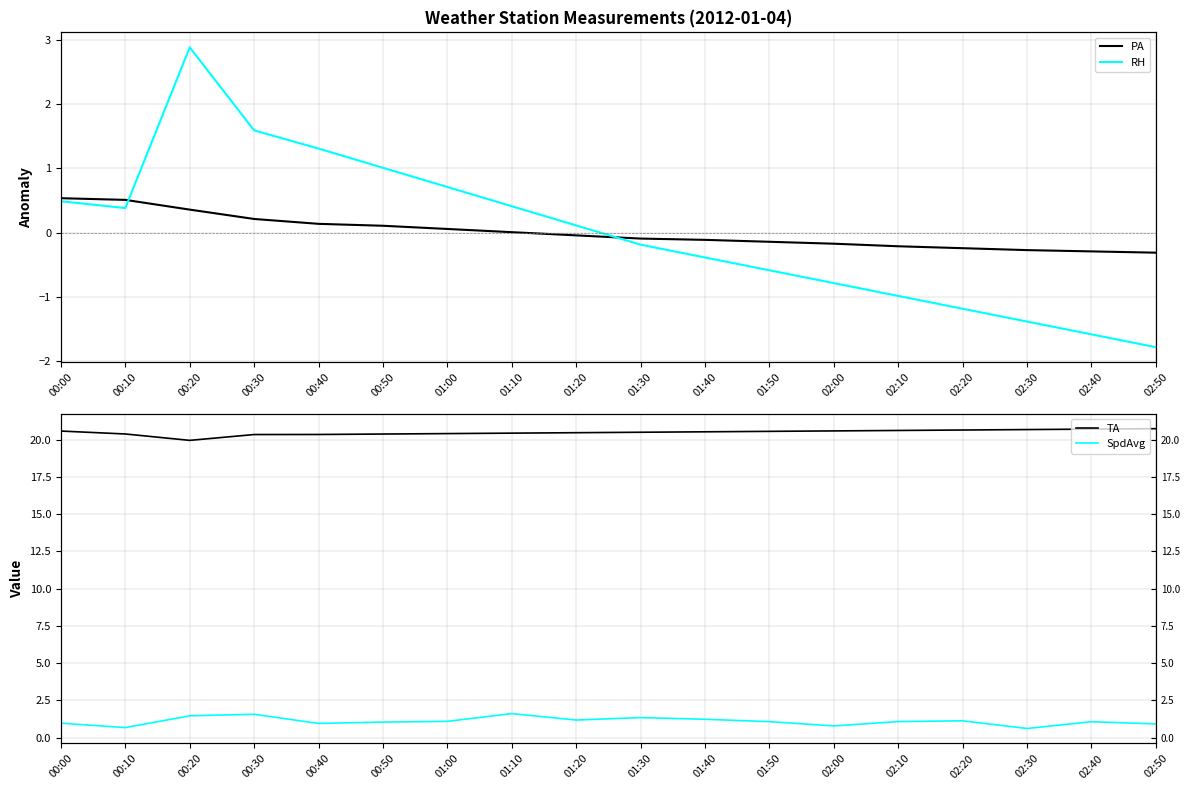

What is the difference between the highest and lowest values at 02:30?

22.1